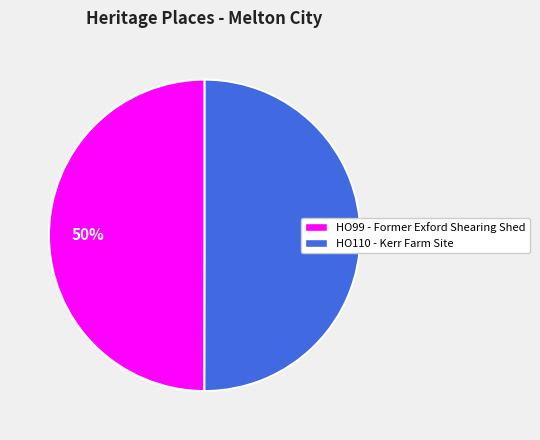

What is the ratio of the value at HO99 - Former Exford Shearing Shed to the value at HO110 - Kerr Farm Site?

1.0